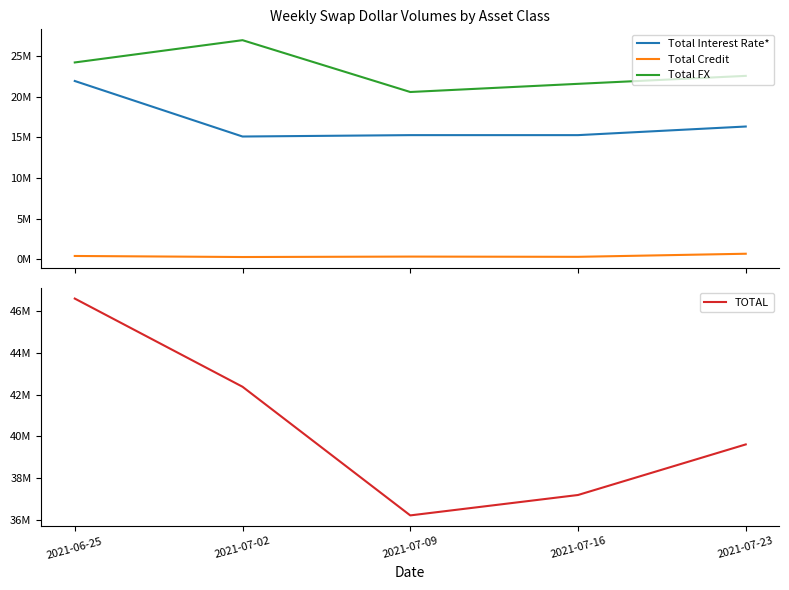

How many distinct data groups are displayed?

4